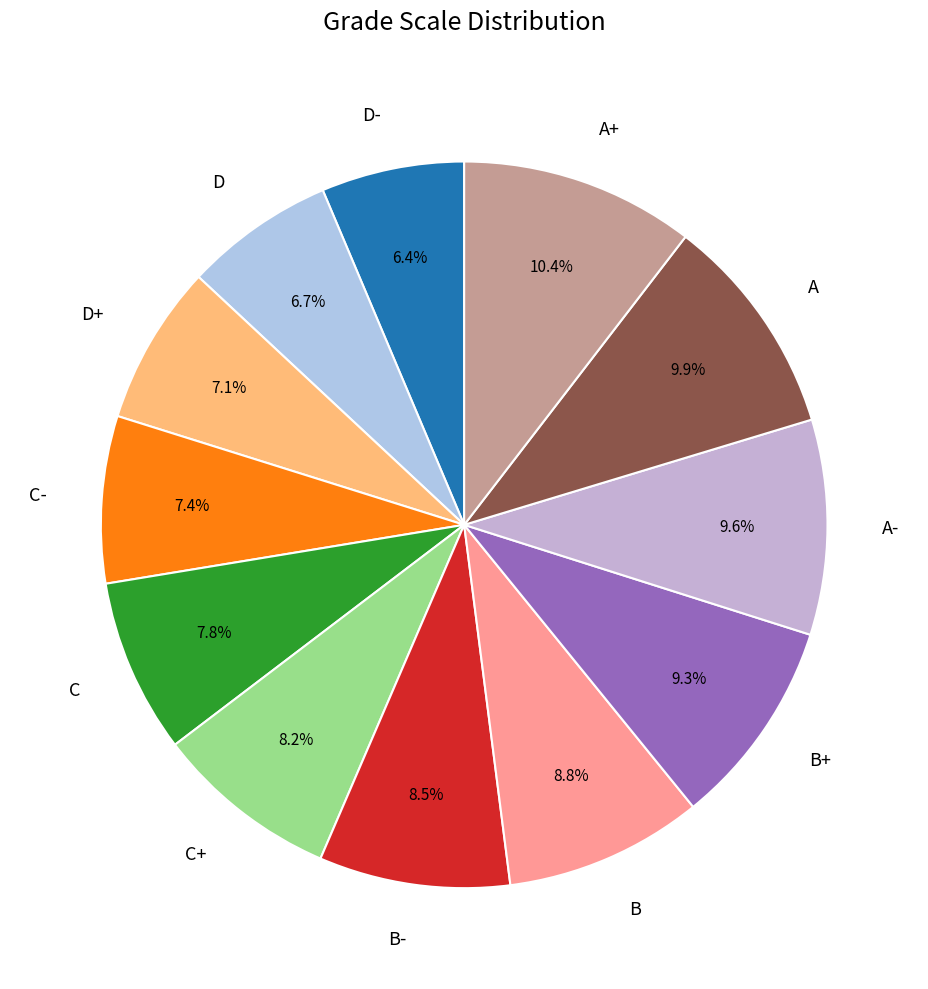

What percentage is the D slice, to the nearest percent?

7%